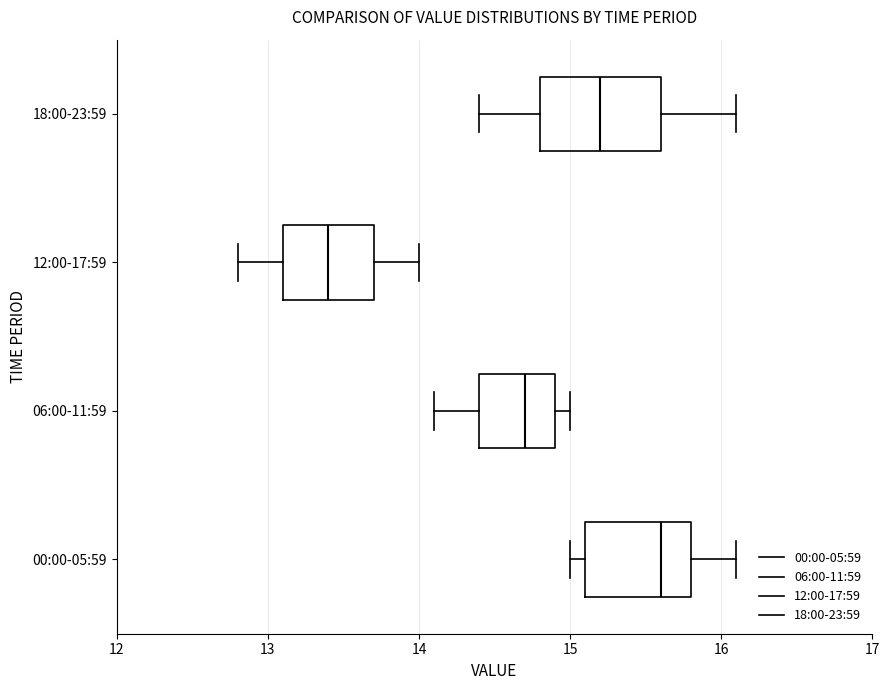

Reading bottom to top, read every box against the x-axis: the position of its median line, the range the box covers, and the ends of its whiskers. The values are not printed on the chart, so give them approximately, as read against the axis.

00:00-05:59: median 15.6, box 15.1 to 15.8, whiskers 15.0 to 16.1
06:00-11:59: median 14.7, box 14.4 to 14.9, whiskers 14.1 to 15.0
12:00-17:59: median 13.4, box 13.1 to 13.7, whiskers 12.8 to 14.0
18:00-23:59: median 15.2, box 14.8 to 15.6, whiskers 14.4 to 16.1